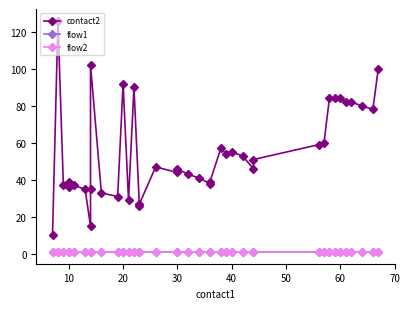

What is the average value of the flow2 series?

1